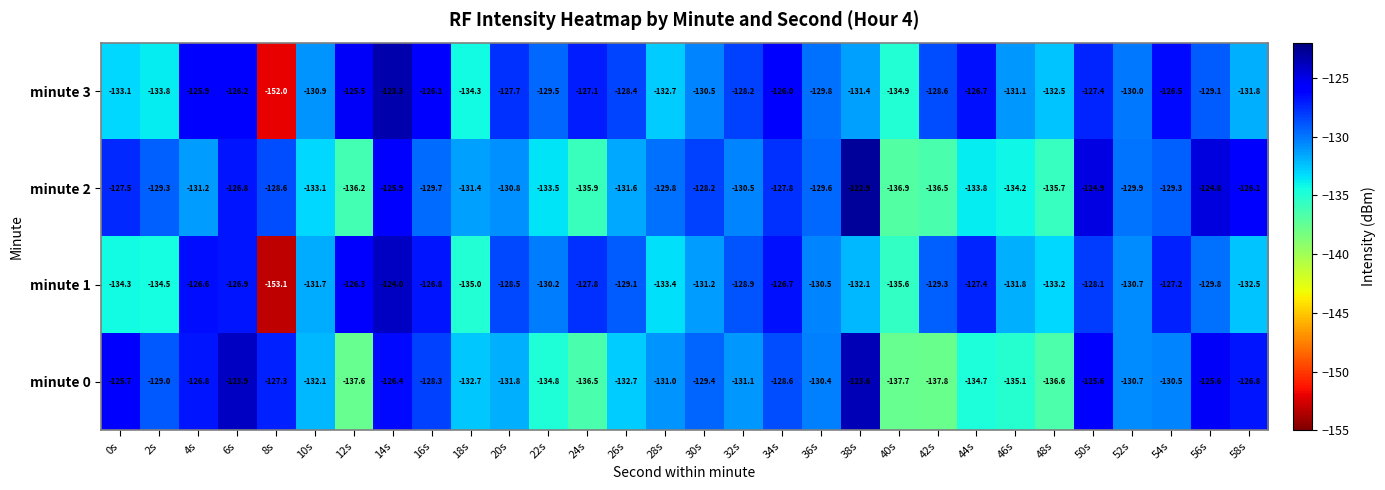

The value of minute 0 at 28s is -172.6. True or false?

False